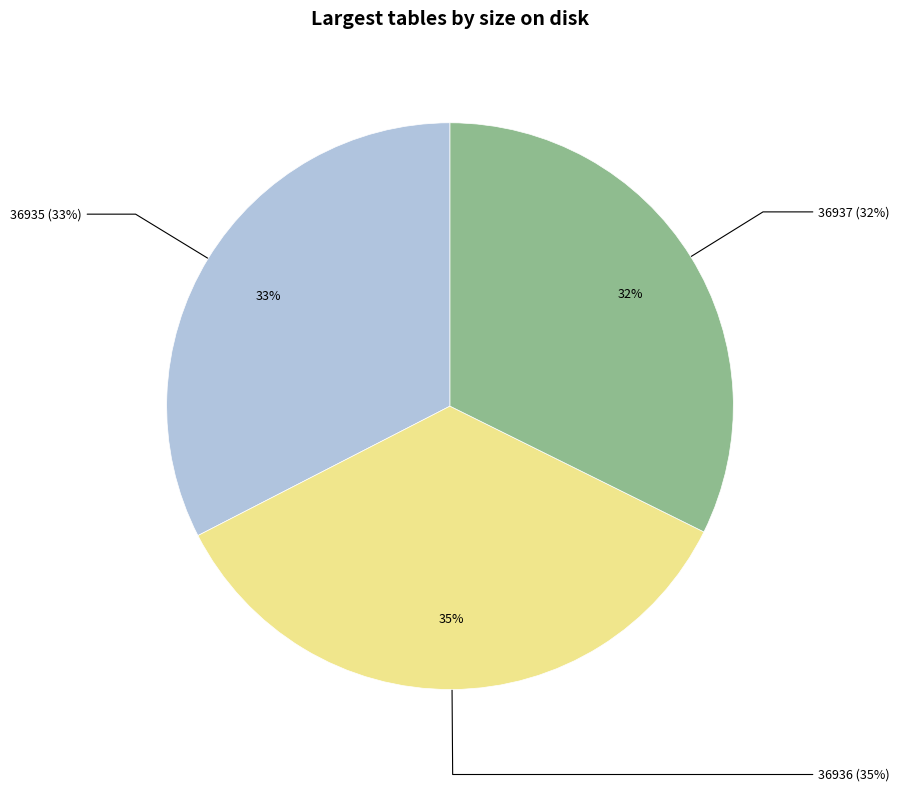

Rank the categories by value from lowest to highest.

36937, 36935, 36936